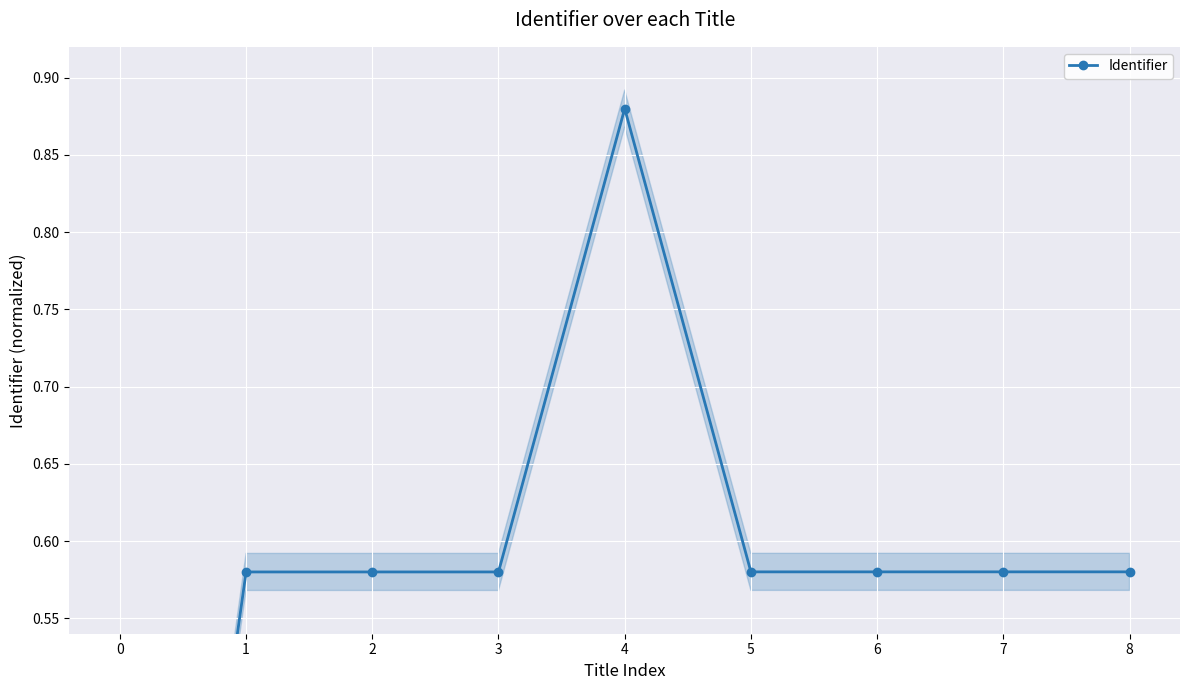

What is the sum of the values at 1 and 4?

1.5